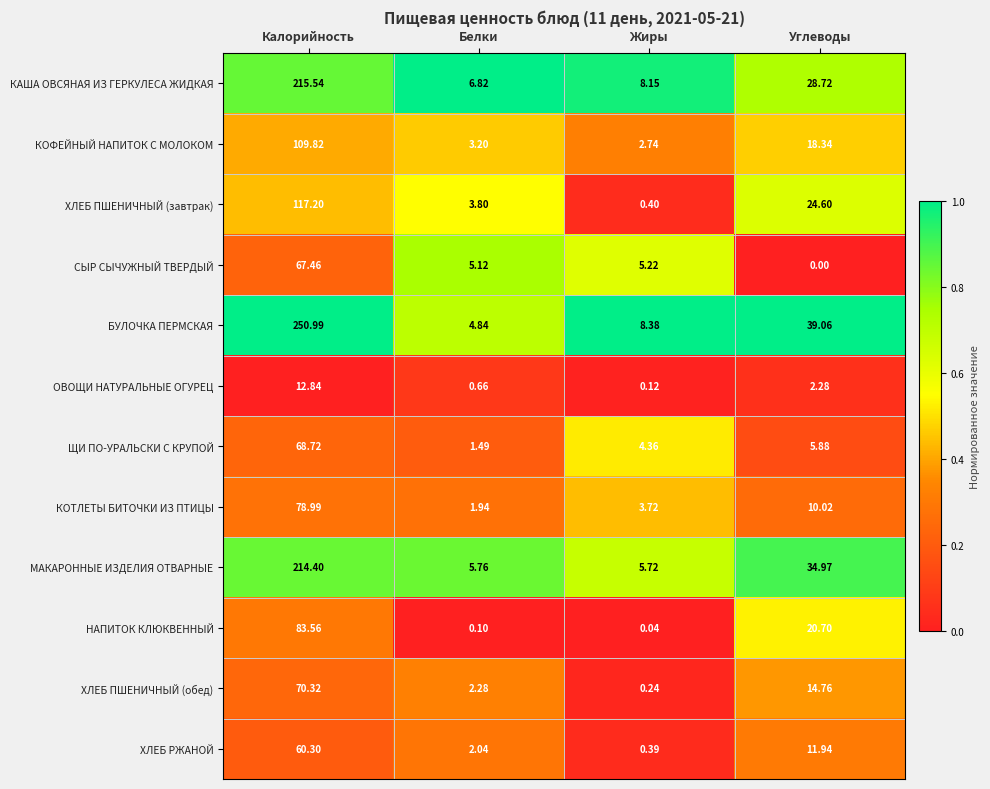

At which label does КАША ОВСЯНАЯ ИЗ ГЕРКУЛЕСА ЖИДКАЯ reach its peak?

Калорийность